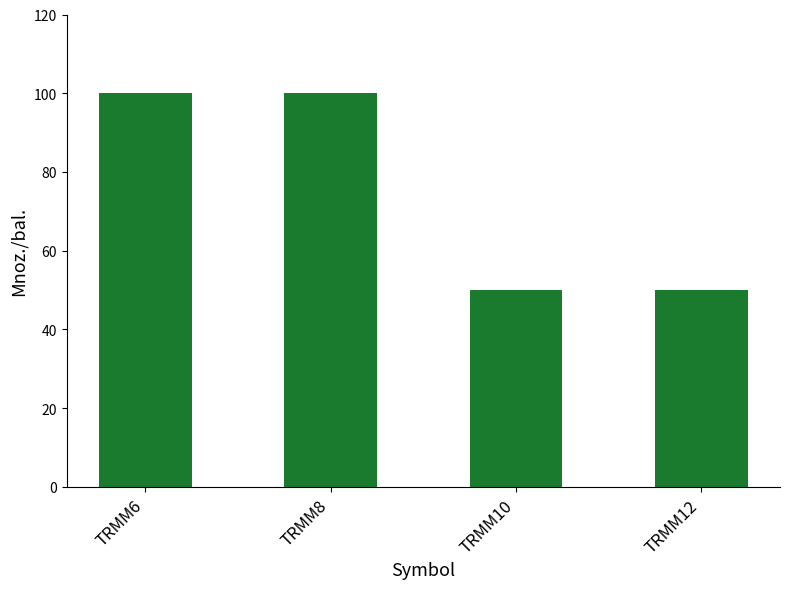

What is the average value?

75